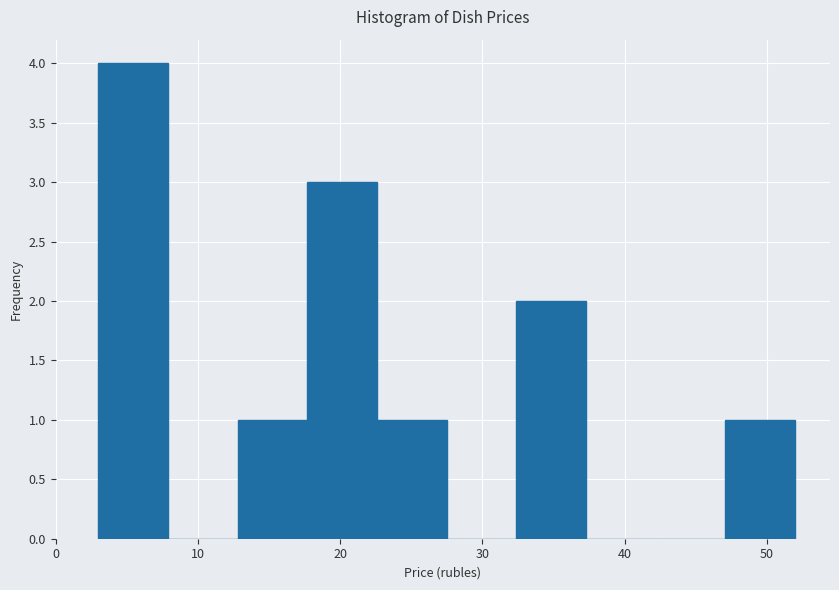

Over which range of the x-axis is the bar tallest?

3.0 to 7.9